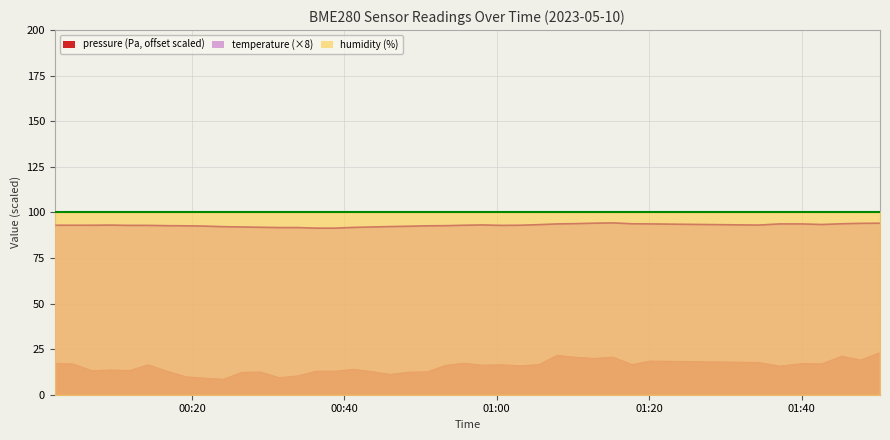

What is the smallest value displayed?

8.5